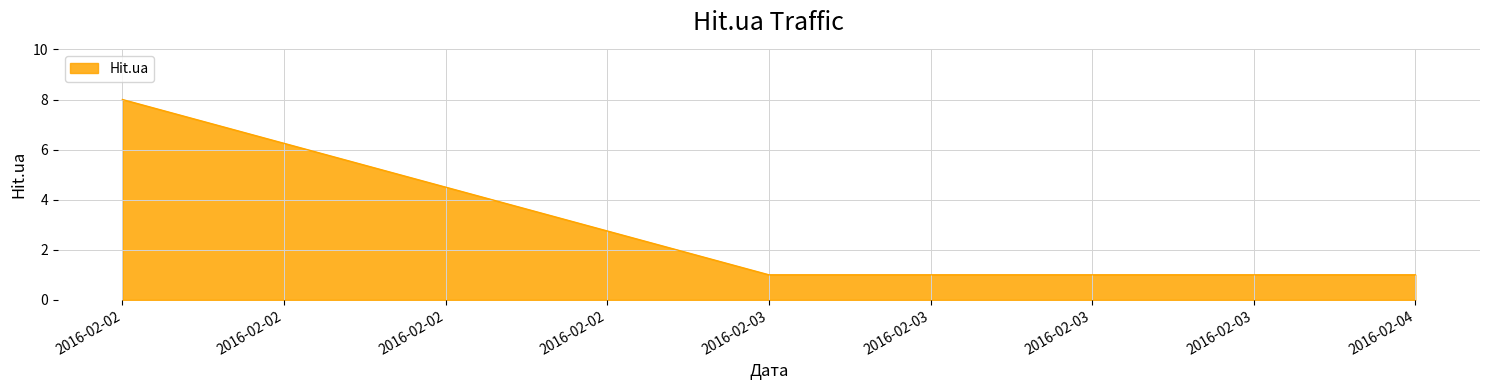

Approximately how many times larger is the value at 2016-02-03 compared to 2016-02-02?

0.1